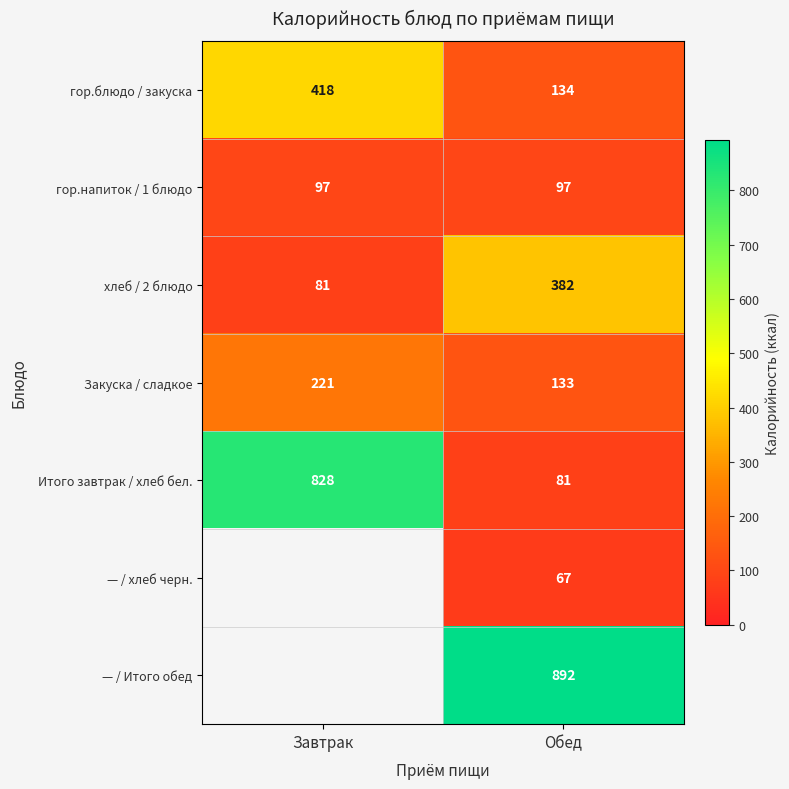

True or false: гор.блюдо / закуска has a value of 586.7 at Завтрак.

False